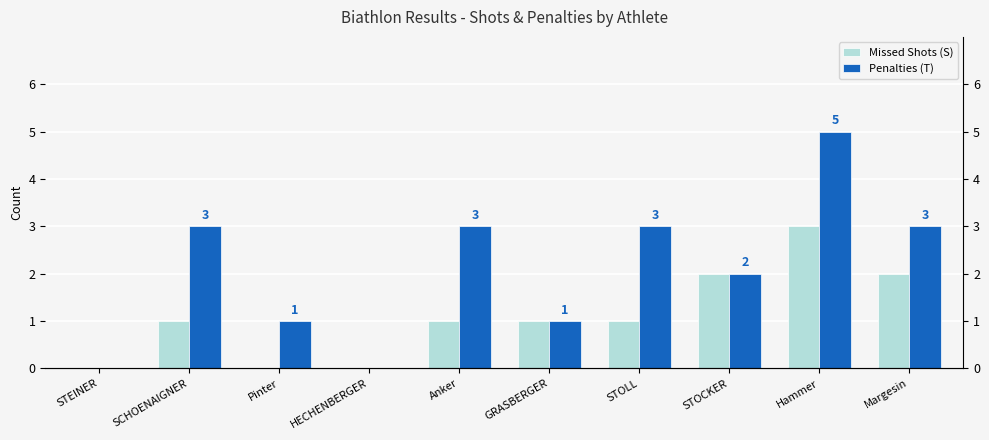

Rank the categories by Missed Shots (S) value from highest to lowest.

Hammer, STOCKER, Margesin, SCHOENAIGNER, Anker, GRASBERGER, STOLL, STEINER, Pinter, HECHENBERGER